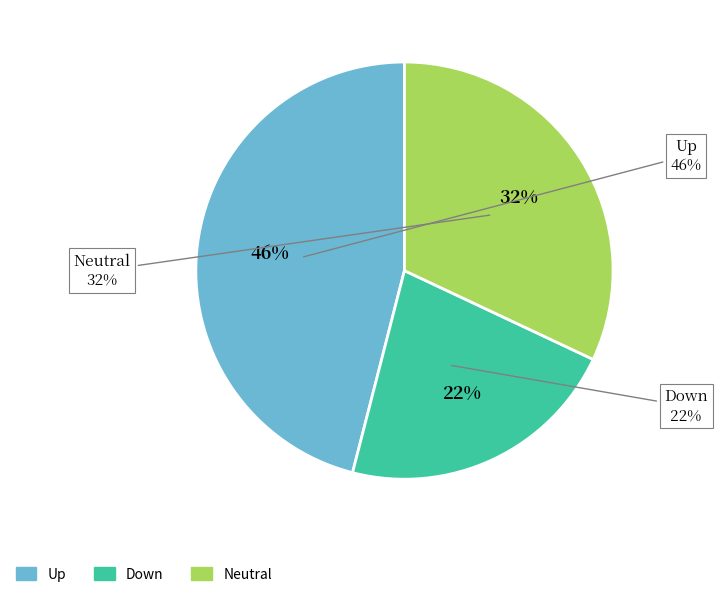

To the nearest percent, what is the difference between the largest and smallest slice percentages?

24%